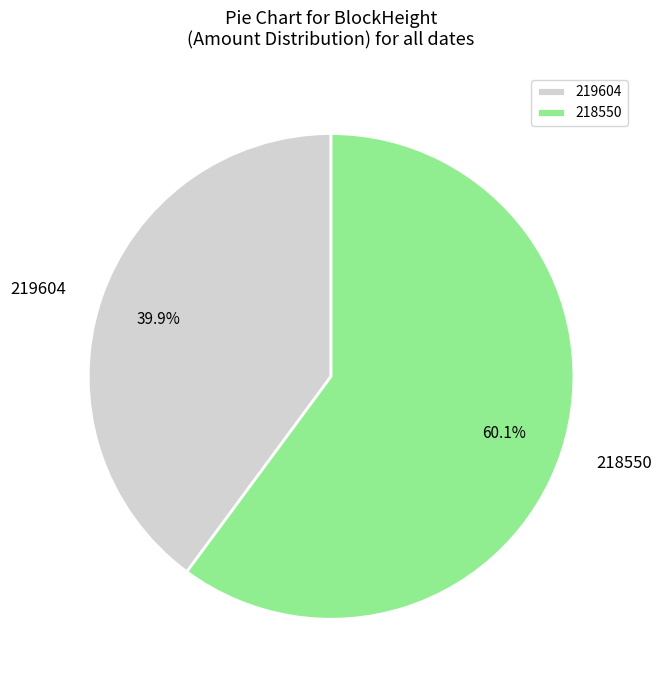

What is the total percentage of 218550 and 219604?

100.0%